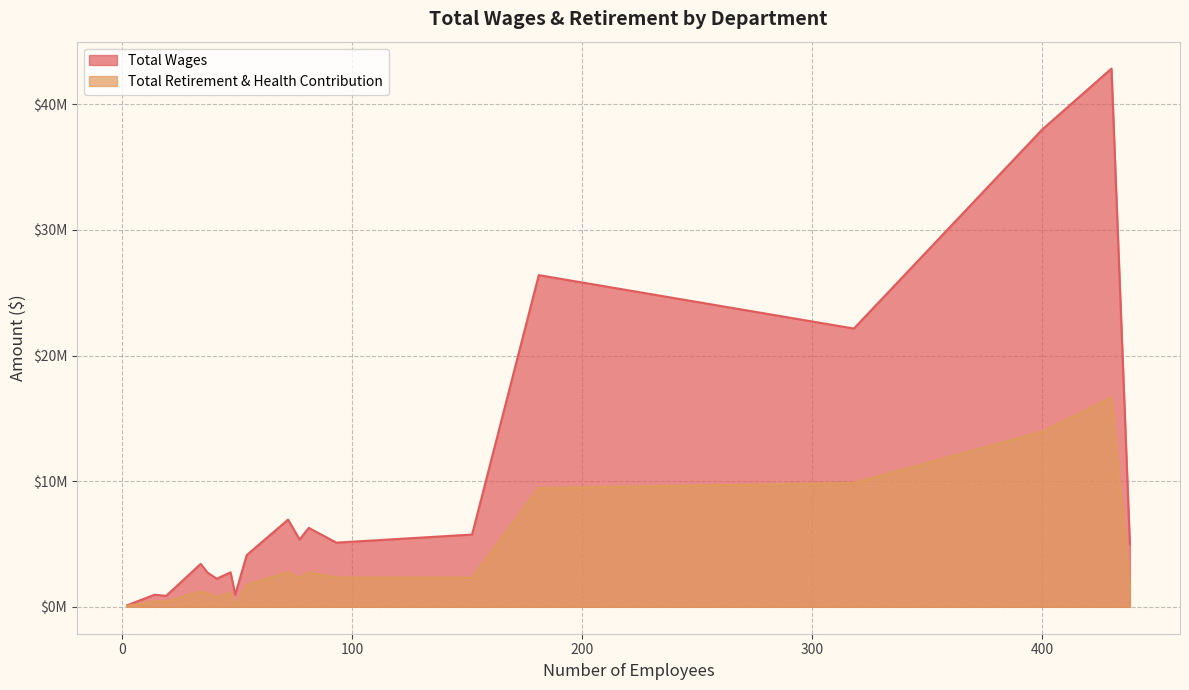

True or false: Total Wages and Total Retirement & Health Contribution cross at least once.

False